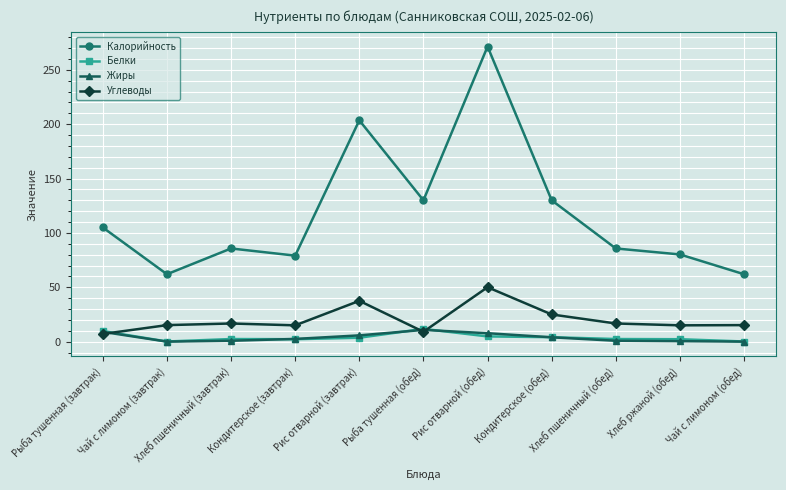

Read the Углеводы value at Рыба тушенная (завтрак).

7.1